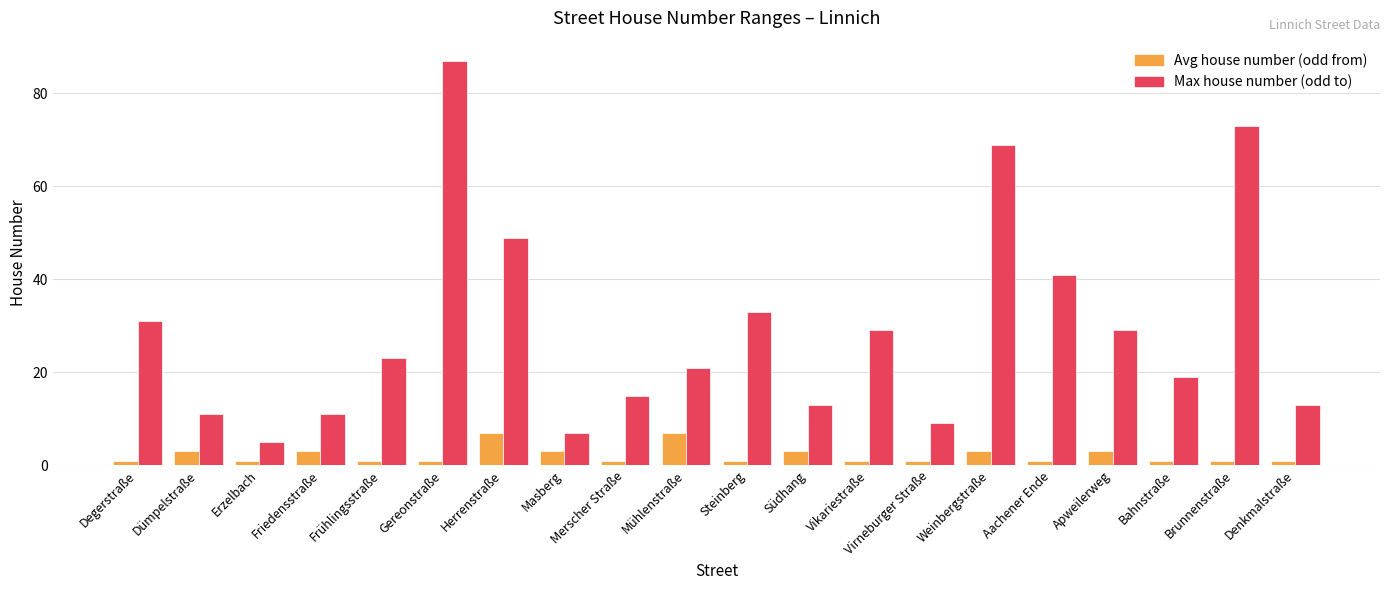

What is the smallest value displayed?

1